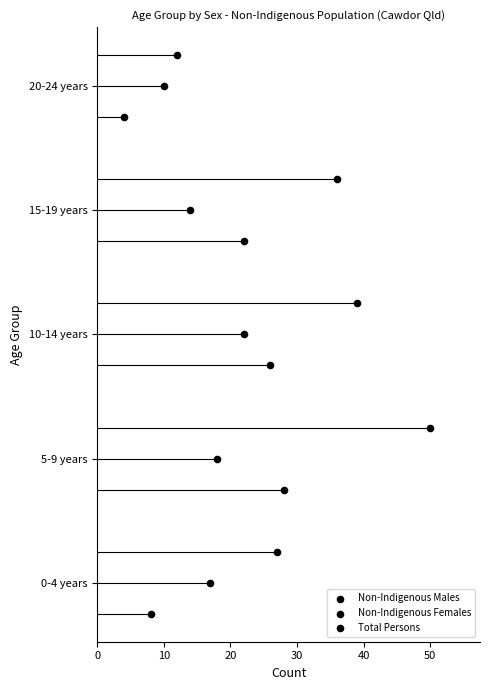

What are all the series names shown in the legend?

Non-Indigenous Males, Non-Indigenous Females, Total Persons